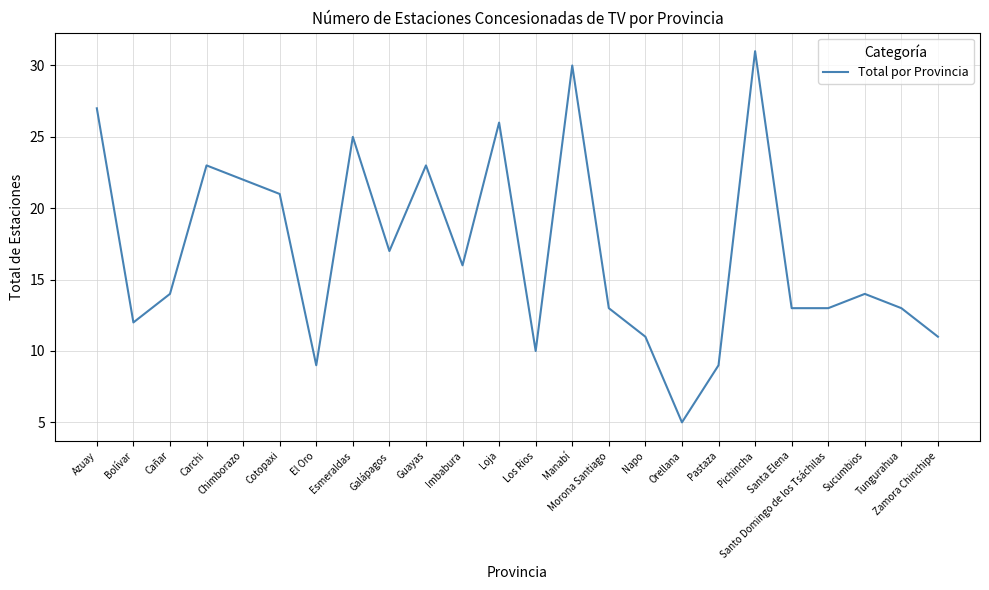

What position from the left is Zamora Chinchipe?

24